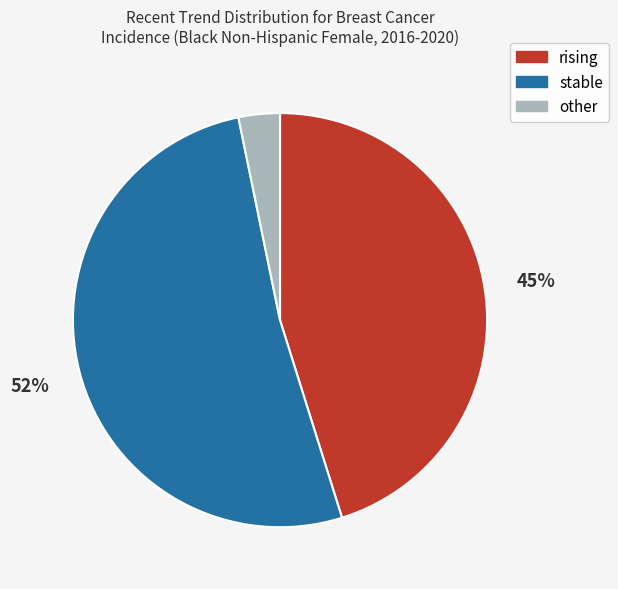

The rising slice represents 30% of the pie. True or false?

False